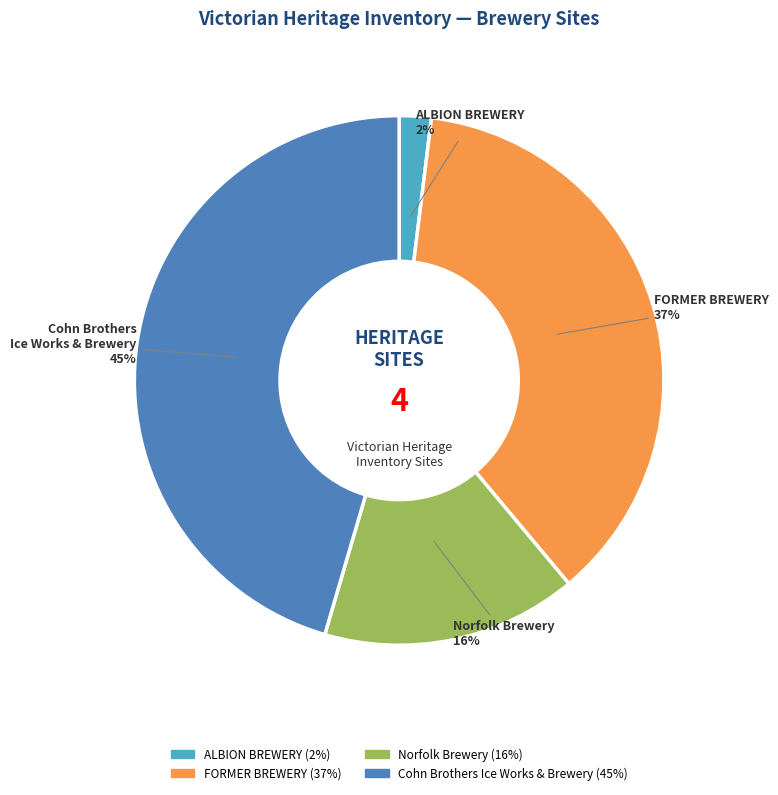

Is there a majority slice in this chart?

No